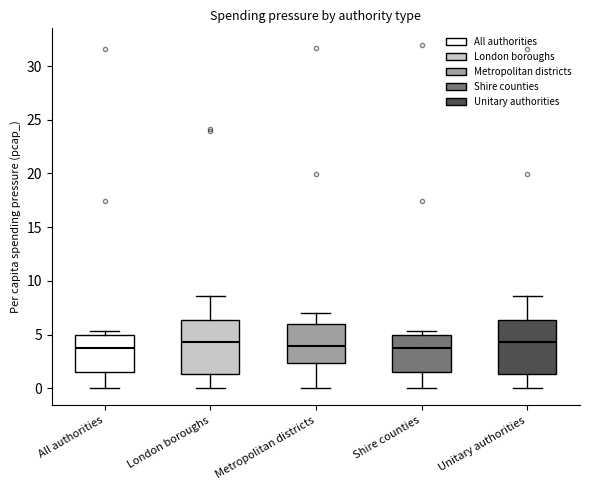

Reading left to right, transcribe this box plot: for each box, give where its median line is, the range the box spans, and where its two whiskers end, as read against the y-axis. The values are not printed on the chart, so give them approximately, as read against the axis.

All authorities: median 3.5, box 1.5 to 5.0, whiskers 0.0 to 5.5
London boroughs: median 4.5, box 1.5 to 6.5, whiskers 0.0 to 8.5
Metropolitan districts: median 4.0, box 2.5 to 6.0, whiskers 0.0 to 7.0
Shire counties: median 3.5, box 1.5 to 5.0, whiskers 0.0 to 5.5
Unitary authorities: median 4.5, box 1.5 to 6.5, whiskers 0.0 to 8.5